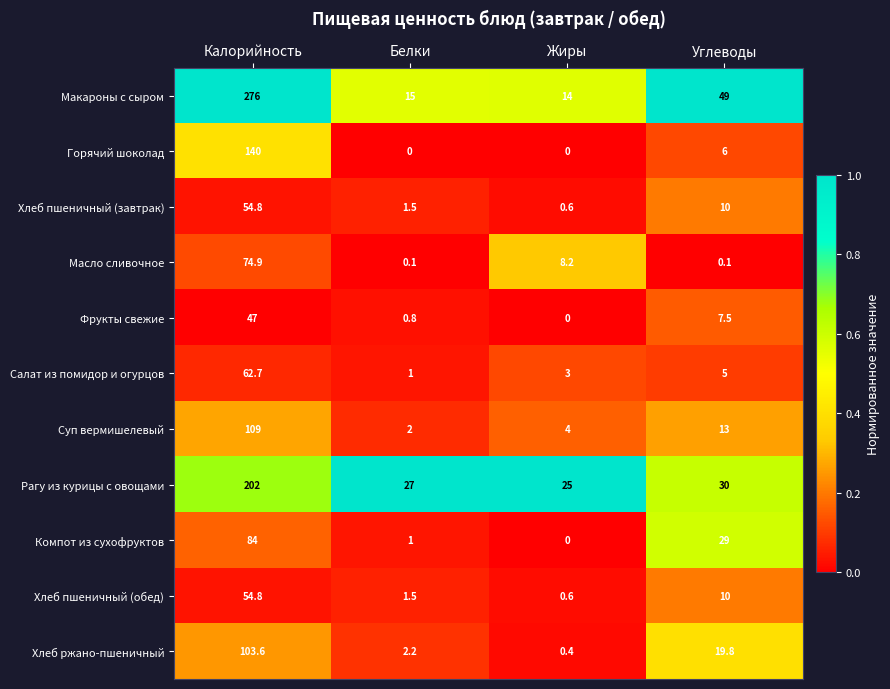

What is the difference between the Салат из помидор и огурцов values at Жиры and Белки?

2.0